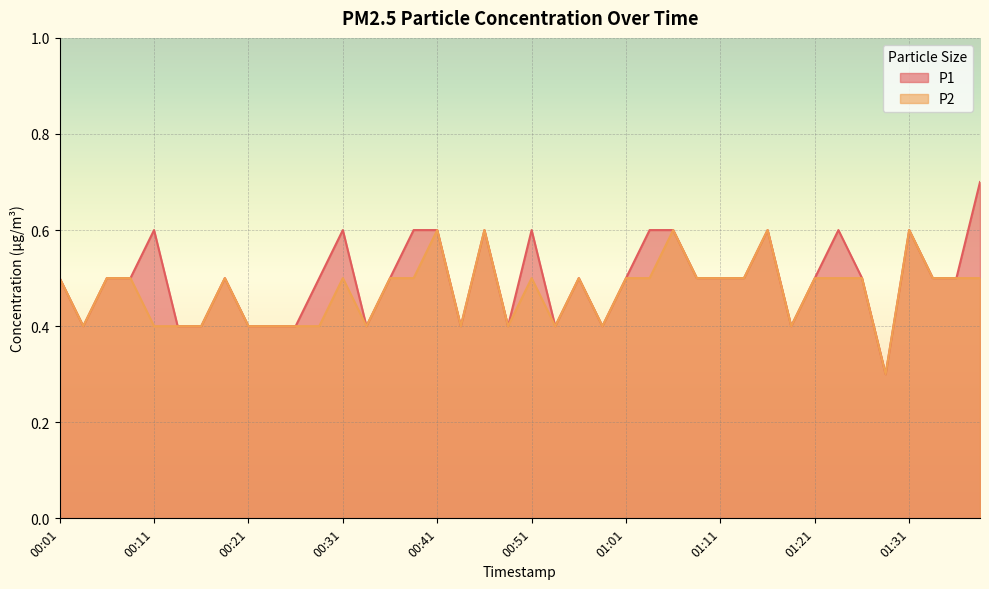

What are all the series names shown in the legend?

P1, P2